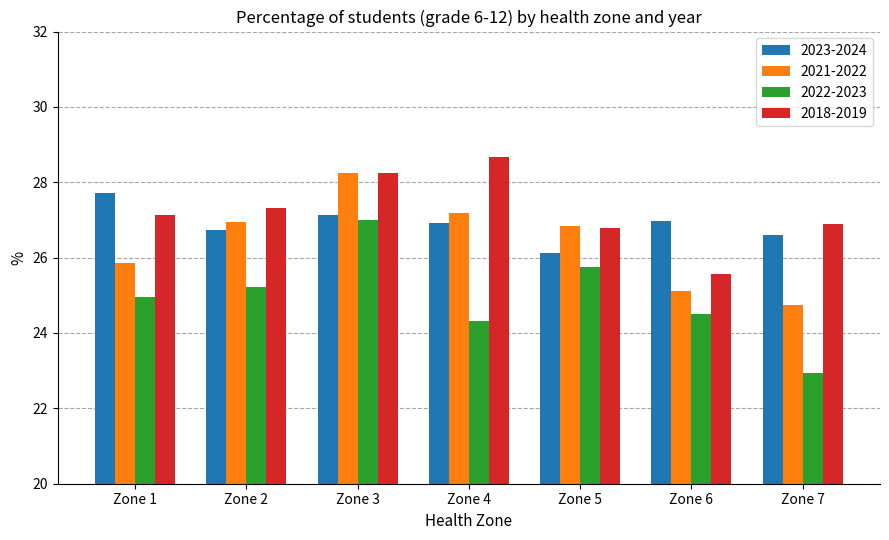

Count the number of categories in the chart.

7